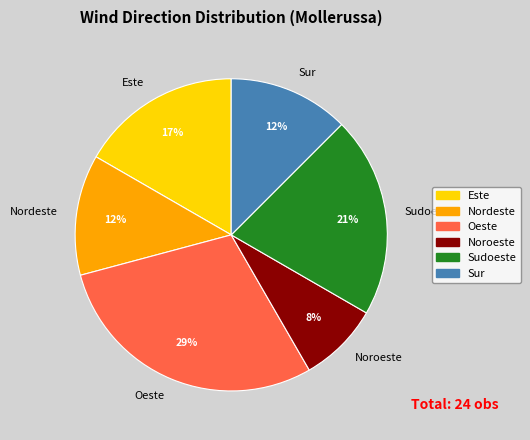

How many segments does this pie chart have?

6